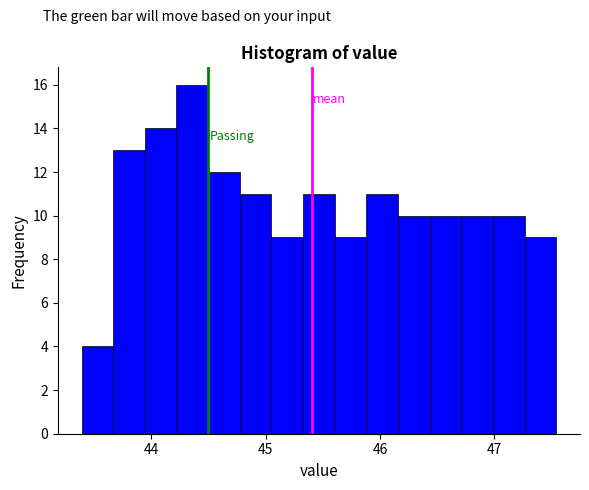

Around what value on the x-axis is the tallest bar? Give the approximate position of its centre, as read against the axis.

44.4